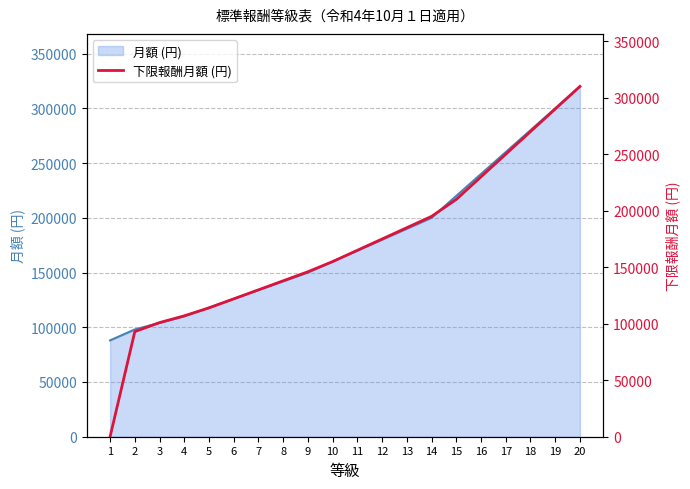

List the labels in order of value, smallest first.

1, 2, 3, 4, 5, 6, 7, 8, 9, 10, 11, 12, 13, 14, 15, 16, 17, 18, 19, 20